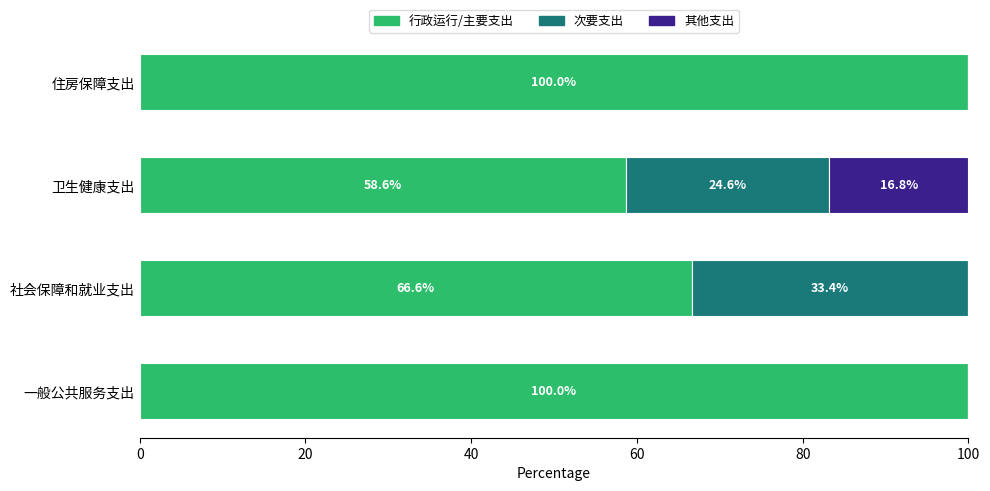

What is the total value across all series at 社会保障和就业支出?

100.0